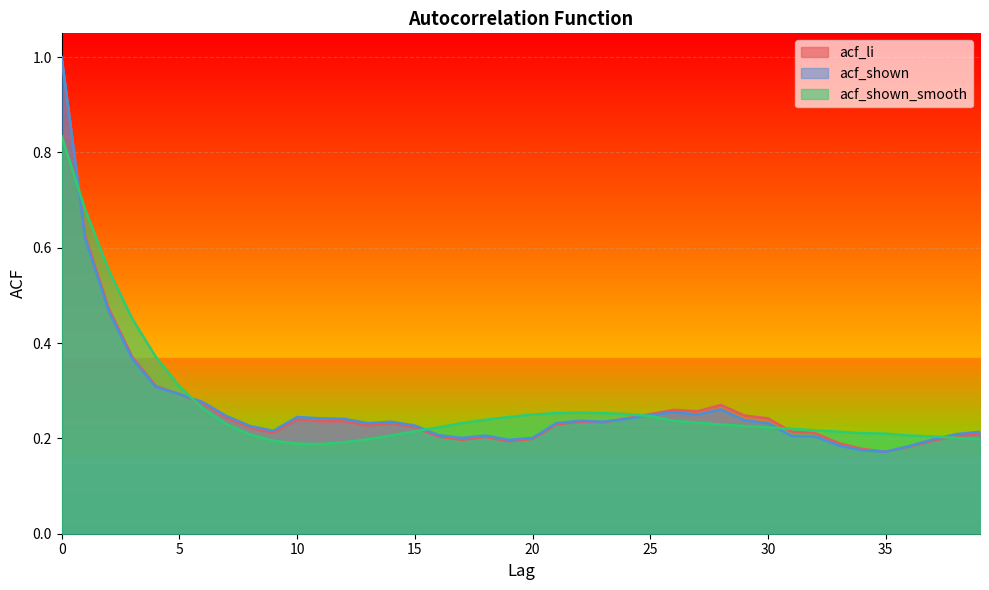

At which category does acf_shown reach its first local peak?

10